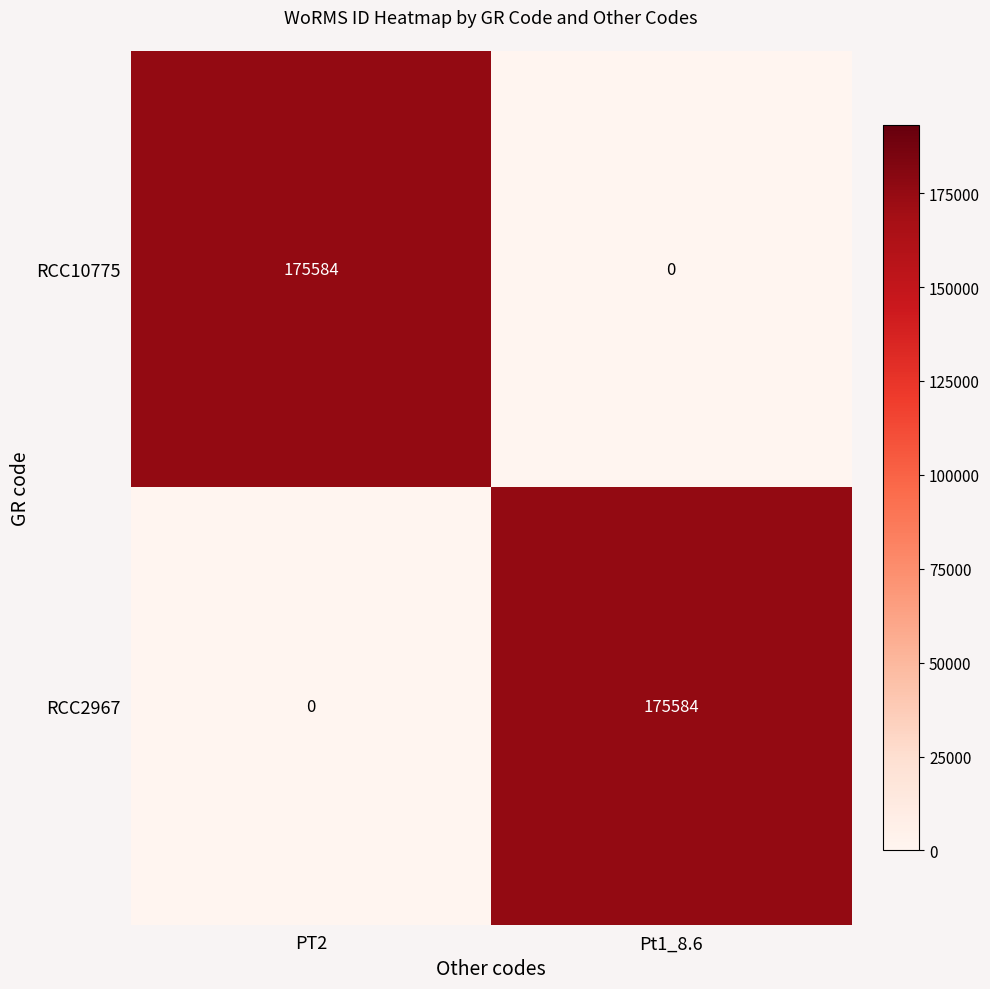

Reading left to right, extract all data points from this chart.

RCC10775: 175584	0
RCC2967: 0	175584